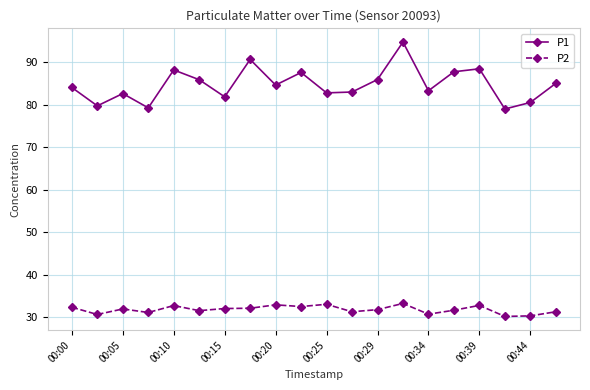

Rank the series by their maximum value, from highest to lowest.

P1, P2